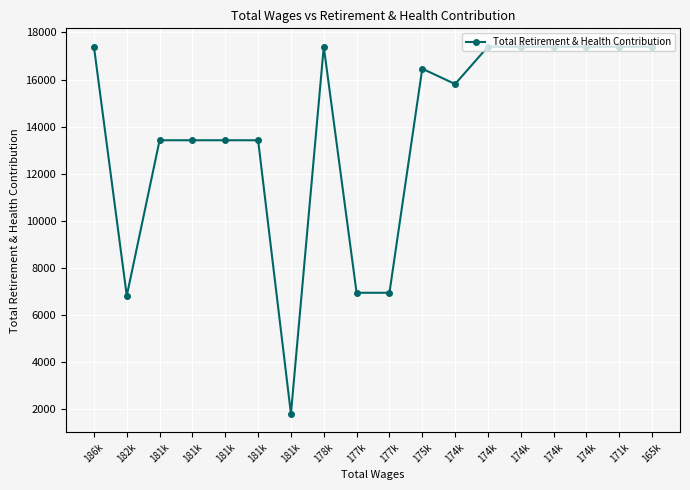

What is the ratio of the value at 178k to the value at 181k?

1.3